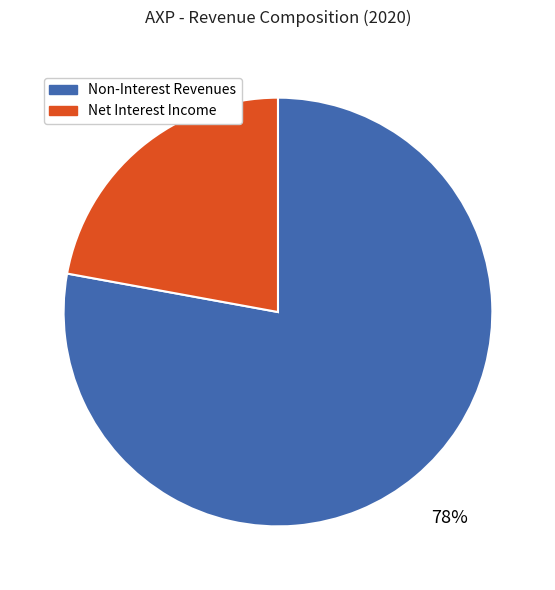

Is there a majority slice in this chart?

Yes